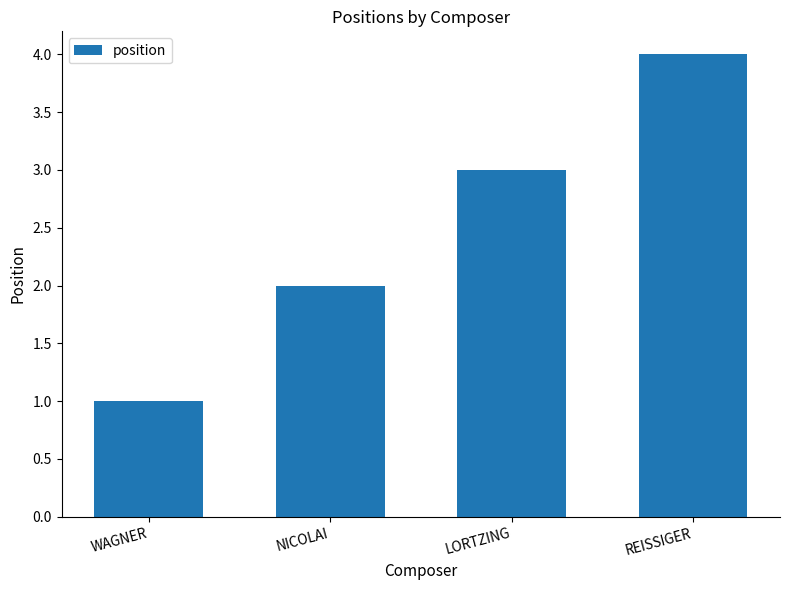

What is the difference between the second highest and minimum values?

2